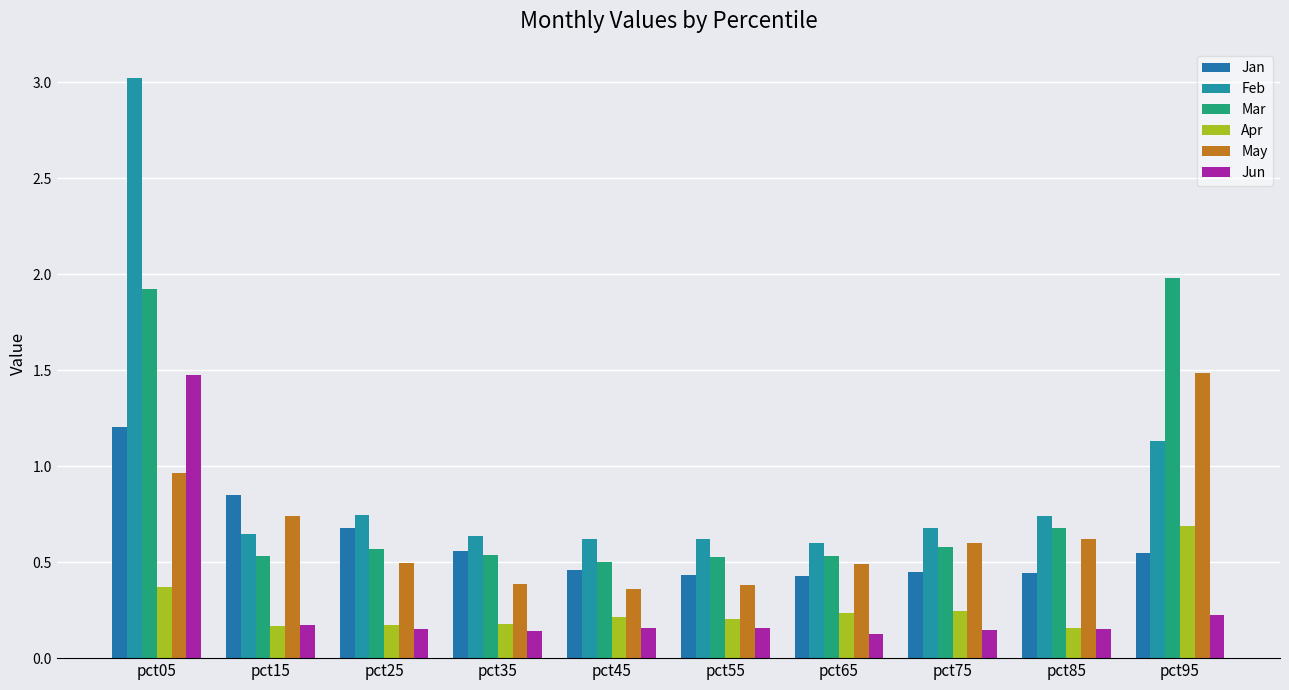

At how many categories does at least one series exceed 2?

1